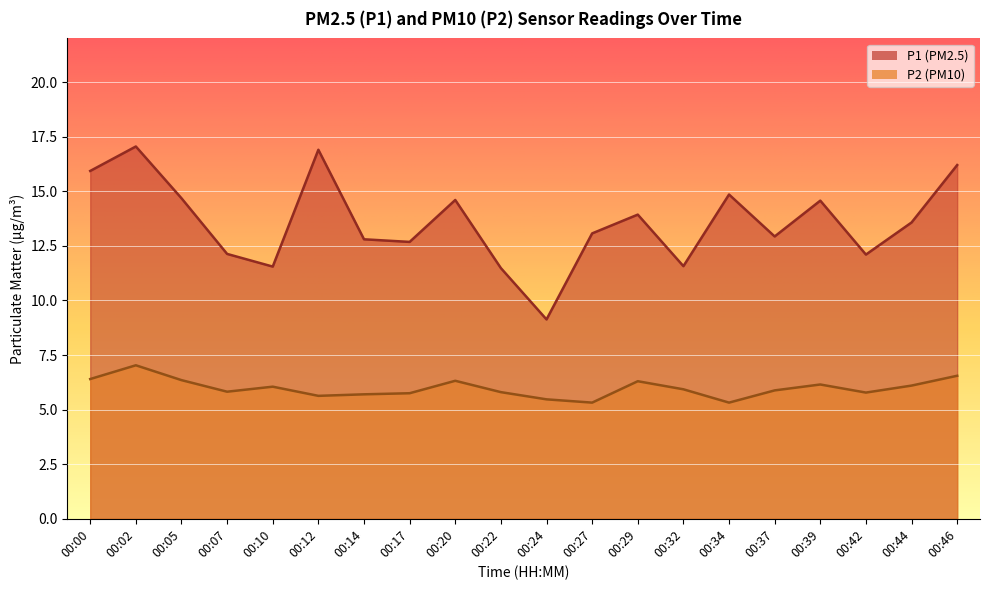

What is the difference between the second highest and minimum values in the P2 series?

1.2